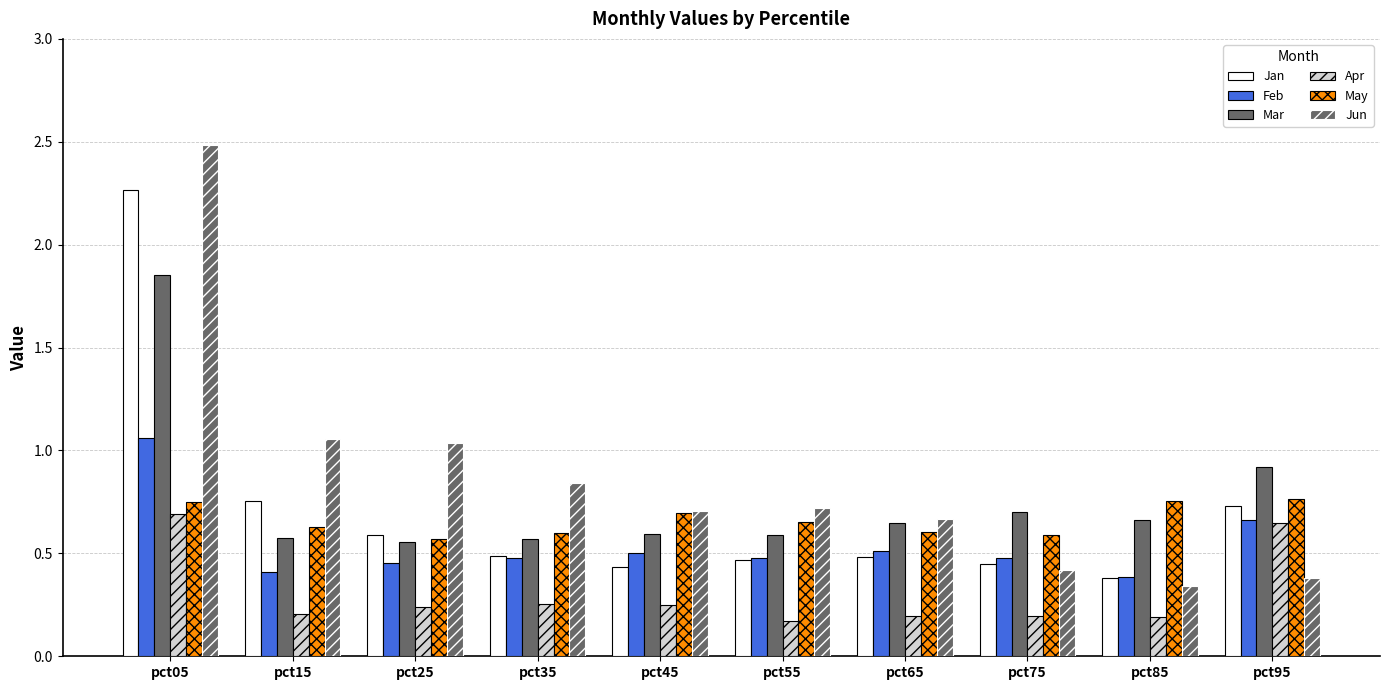

List the labels in order of Jun value, smallest first.

pct85, pct95, pct75, pct65, pct45, pct55, pct35, pct25, pct15, pct05